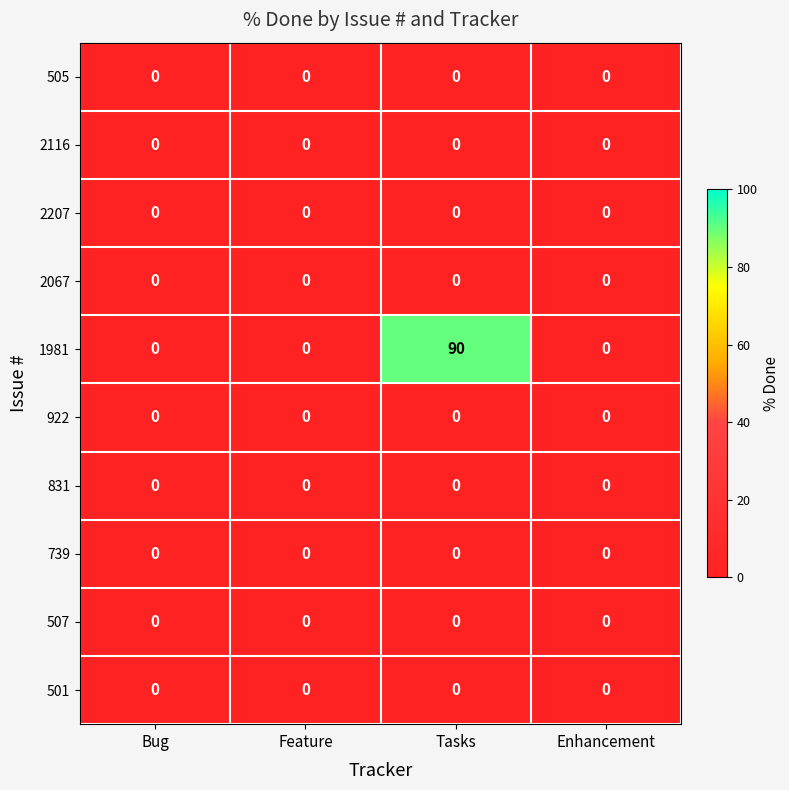

What is the difference between the highest and lowest values at Tasks?

90